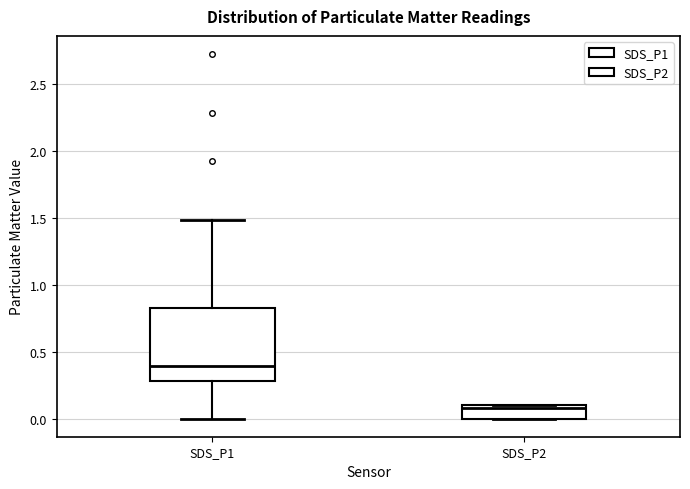

Reading left to right, transcribe this box plot: for each box, give where its median line is, the range the box spans, and where its two whiskers end, as read against the y-axis. The values are not printed on the chart, so give them approximately, as read against the axis.

SDS_P1: median 0.40, box 0.30 to 0.85, whiskers 0.00 to 1.50
SDS_P2: median 0.10 (just below the box's upper edge), box 0.00 to 0.10, whiskers 0.00 to 0.10